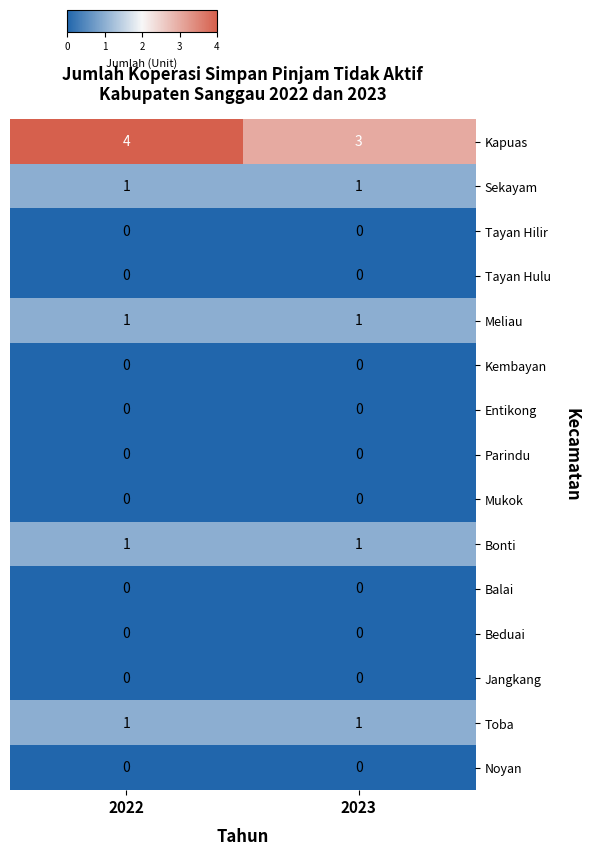

Reading left to right, list all the values displayed in this chart.

Kapuas: 2022=4	2023=3
Sekayam: 2022=1	2023=1
Tayan Hilir: 2022=0	2023=0
Tayan Hulu: 2022=0	2023=0
Meliau: 2022=1	2023=1
Kembayan: 2022=0	2023=0
Entikong: 2022=0	2023=0
Parindu: 2022=0	2023=0
Mukok: 2022=0	2023=0
Bonti: 2022=1	2023=1
Balai: 2022=0	2023=0
Beduai: 2022=0	2023=0
Jangkang: 2022=0	2023=0
Toba: 2022=1	2023=1
Noyan: 2022=0	2023=0